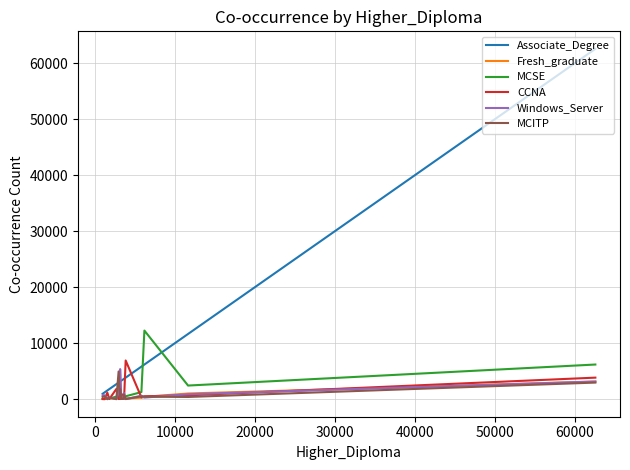

True or false: CCNA has more than 1 points higher than both neighbors.

True